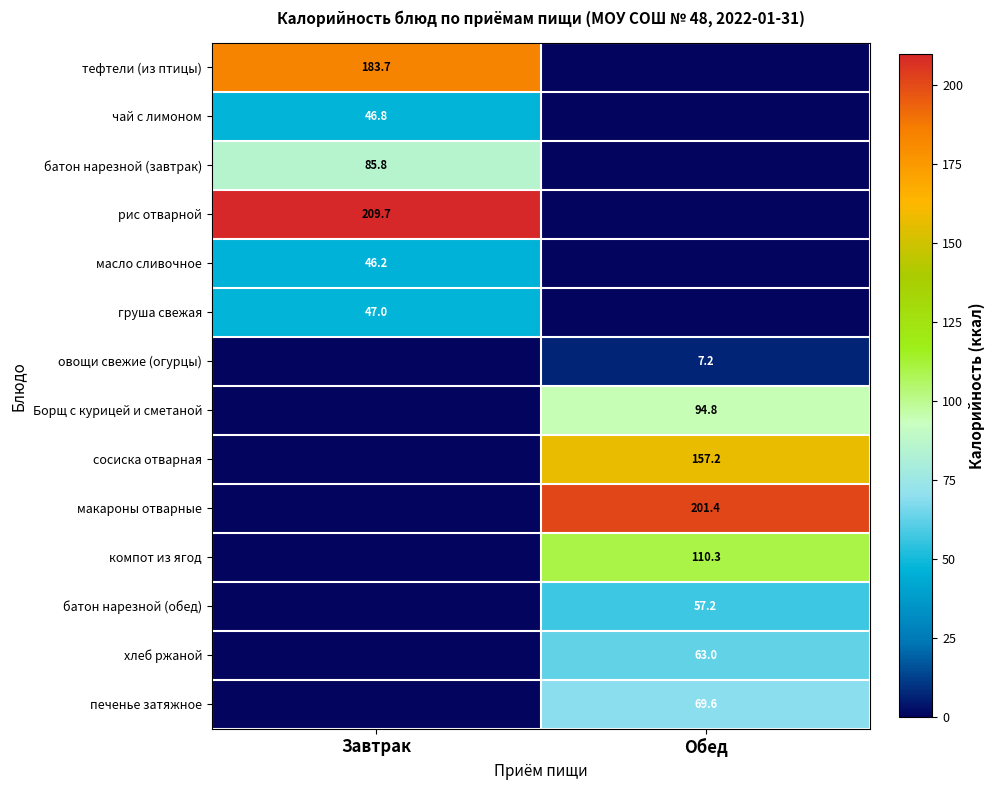

The value of Борщ с курицей и сметаной at Обед is 138.7. True or false?

False